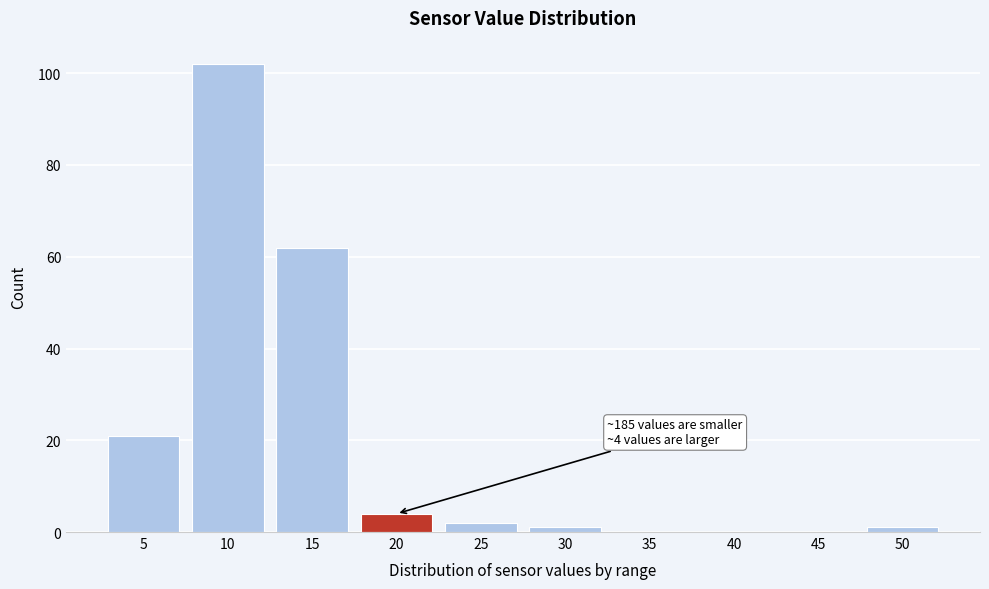

Reading left to right, transcribe all the data shown in this chart.

5=21	10=102	15=62	20=4	25=2	30=1	35=0	40=0	45=0	50=1